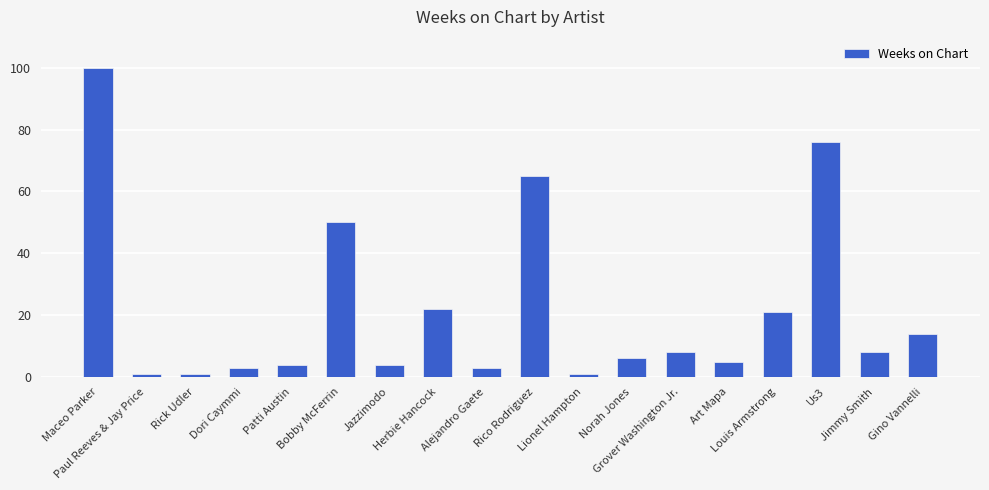

What is the greatest value displayed?

100